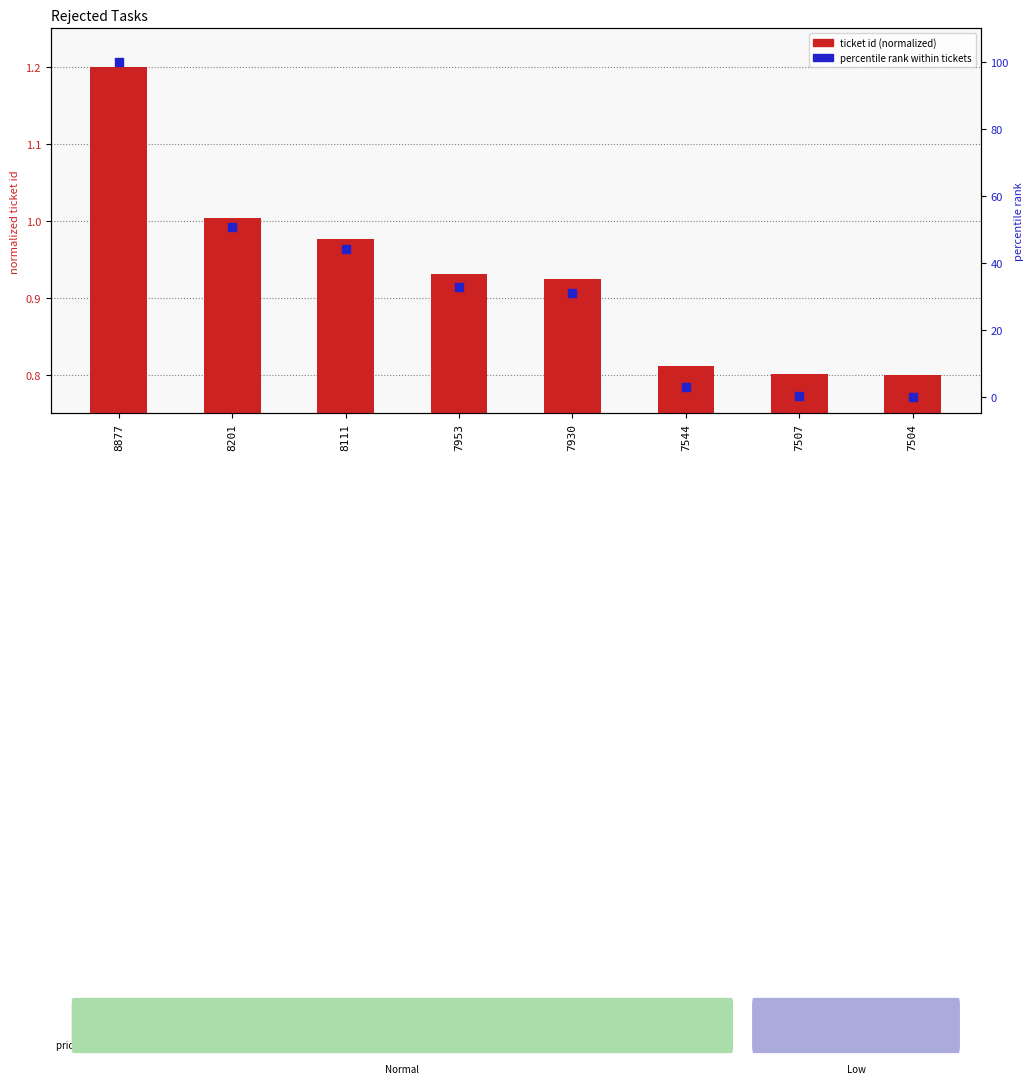

Which series has the largest total across all categories?

percentile rank within tickets